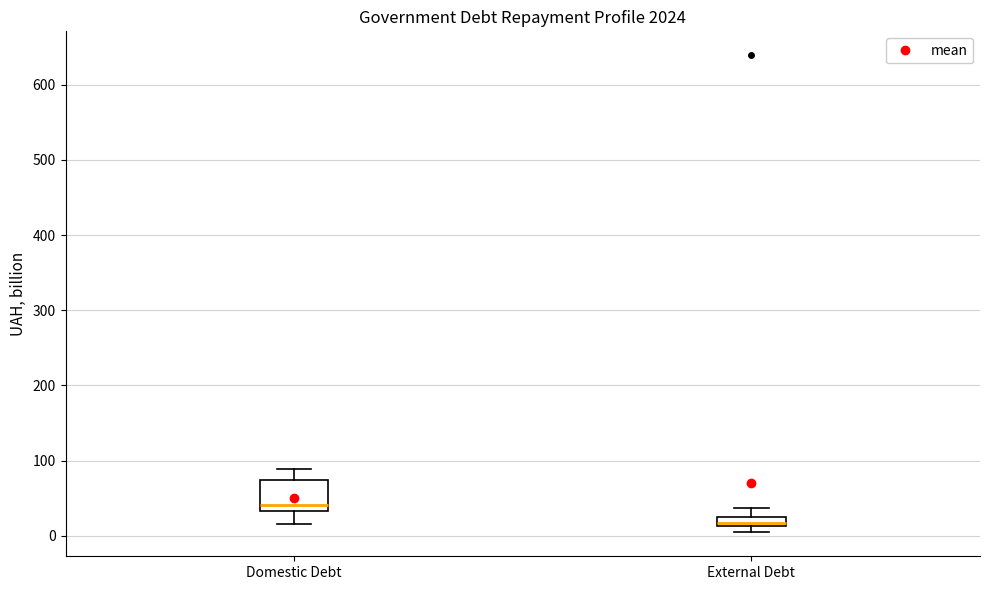

Which box has the highest median line?

Domestic Debt